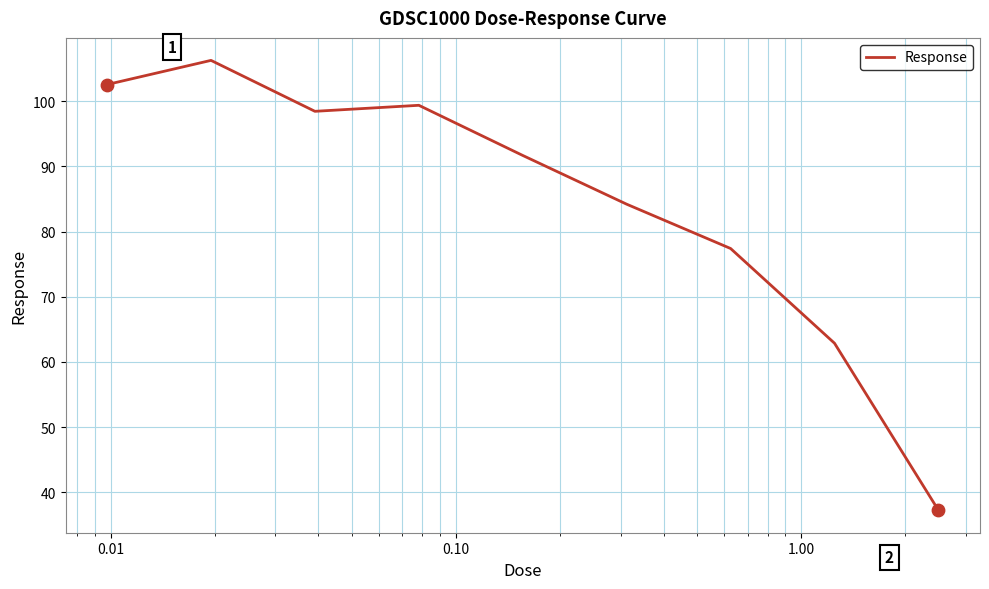

What is the difference between the maximum and minimum values?

69.0